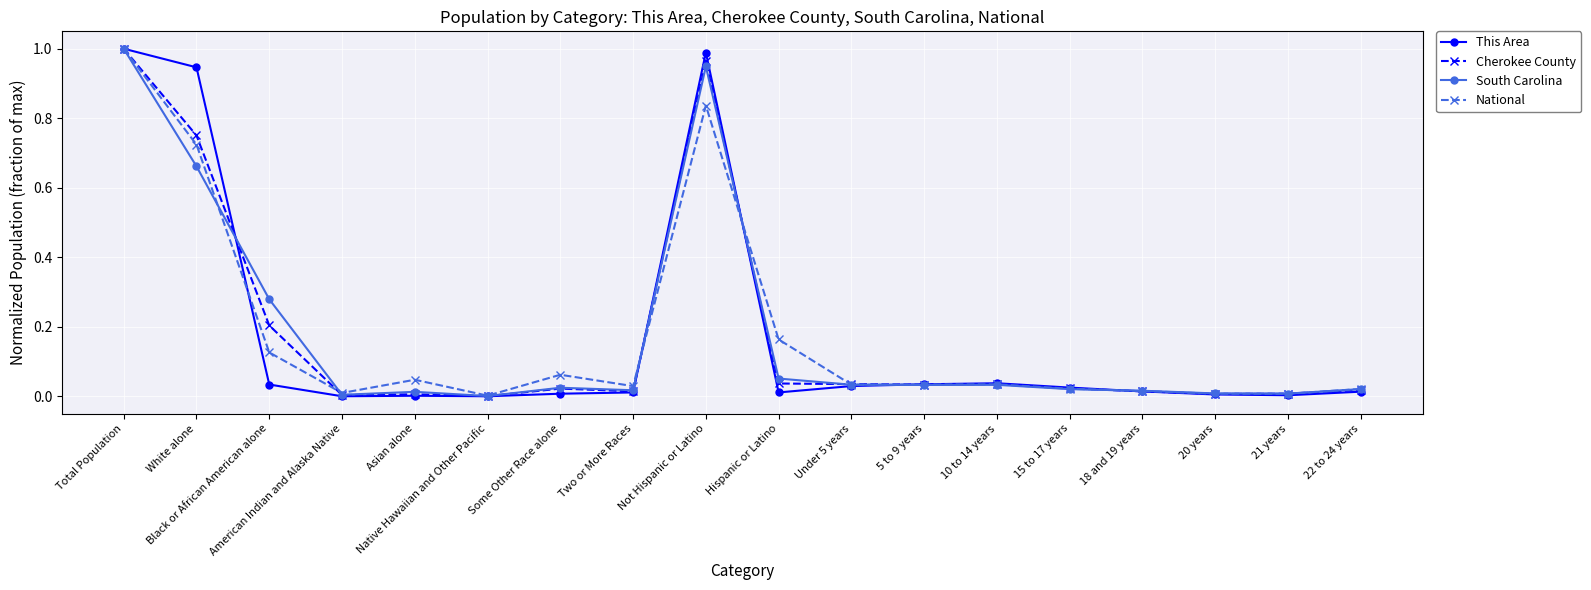

Between Native Hawaiian and Other Pacific and Not Hispanic or Latino, which series saw the biggest shift?

This Area